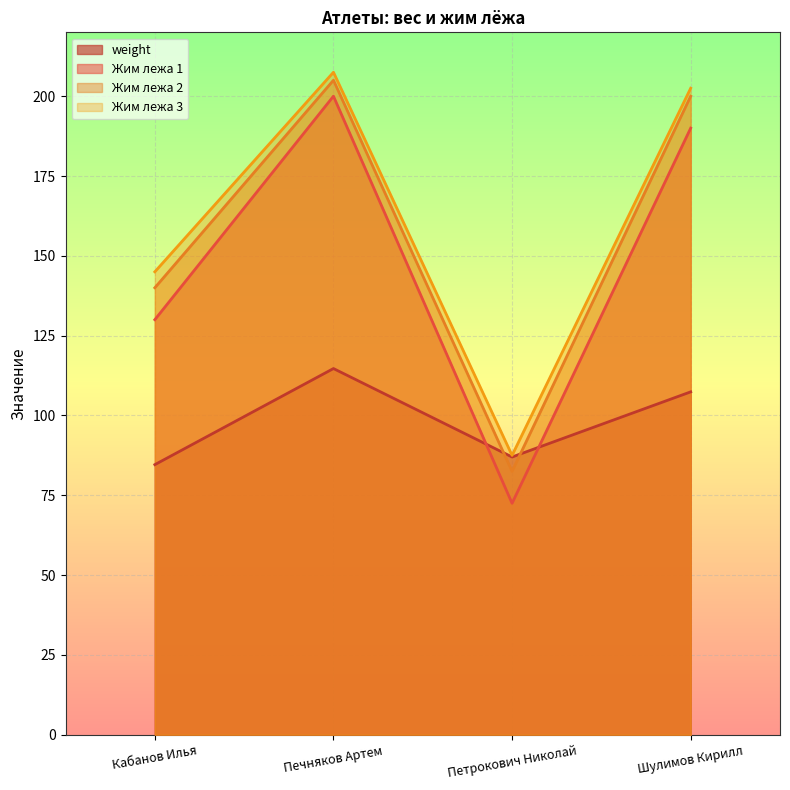

Which series has the largest range (max minus min)?

Жим лежа 1